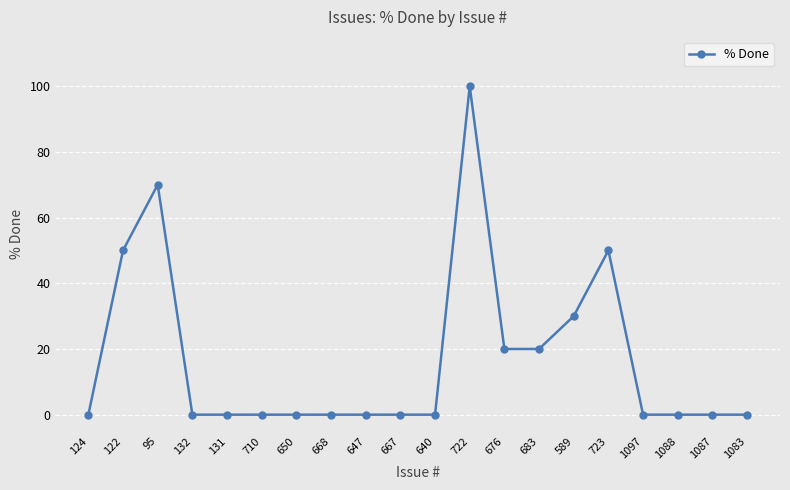

True or false: the data shows 56 at 722.

False